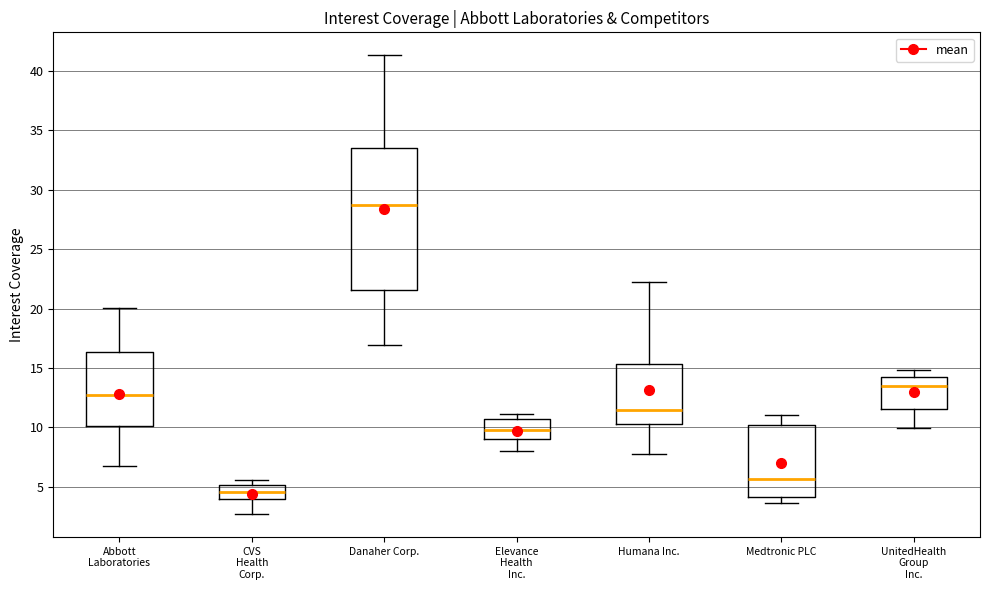

Which box is the tallest, from its lower edge to its upper edge?

Danaher Corp.